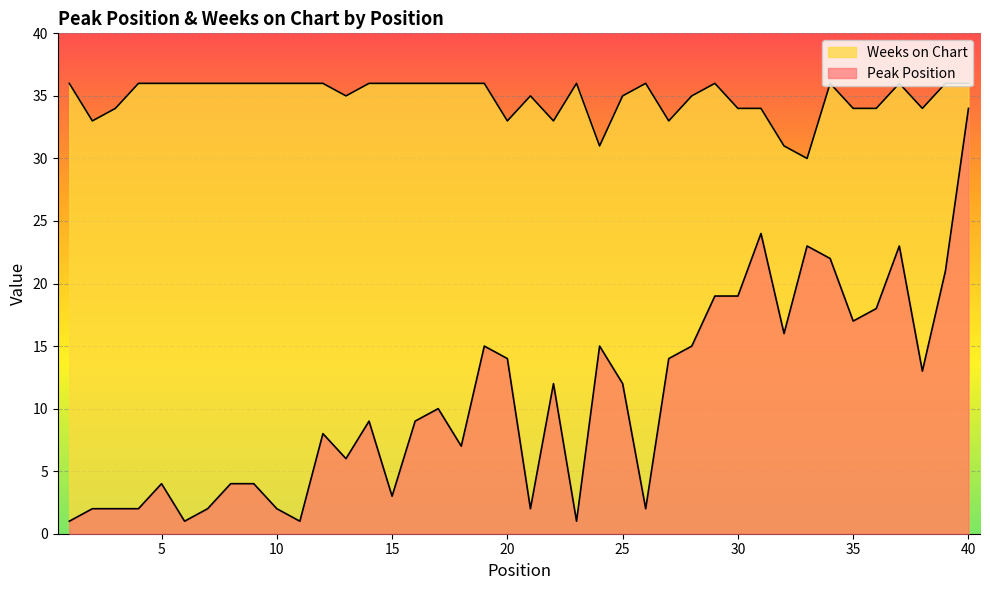

At which category does Peak Position reach its first local peak?

5